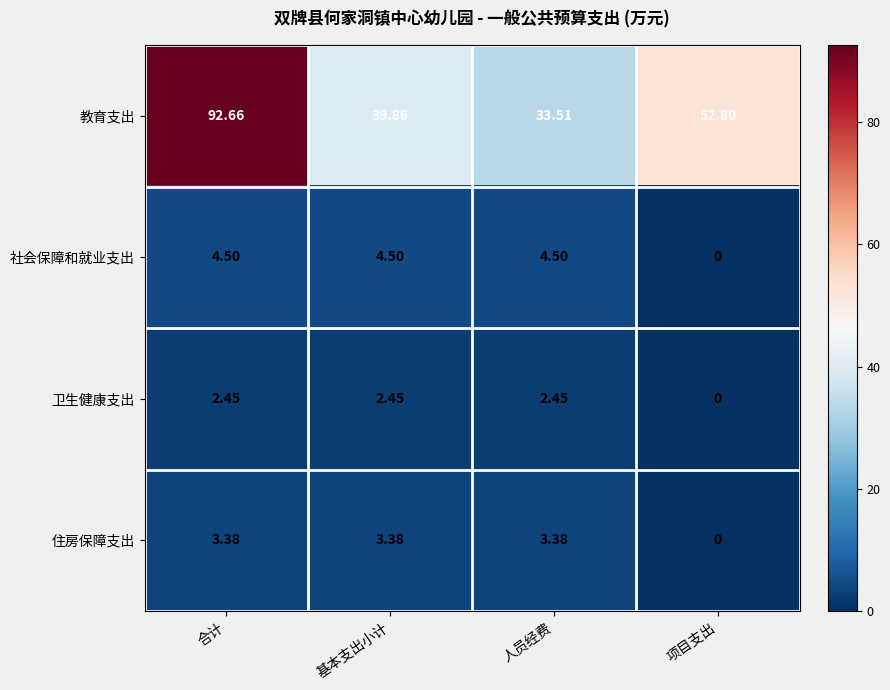

List the series in order of their peak value, lowest first.

卫生健康支出, 住房保障支出, 社会保障和就业支出, 教育支出